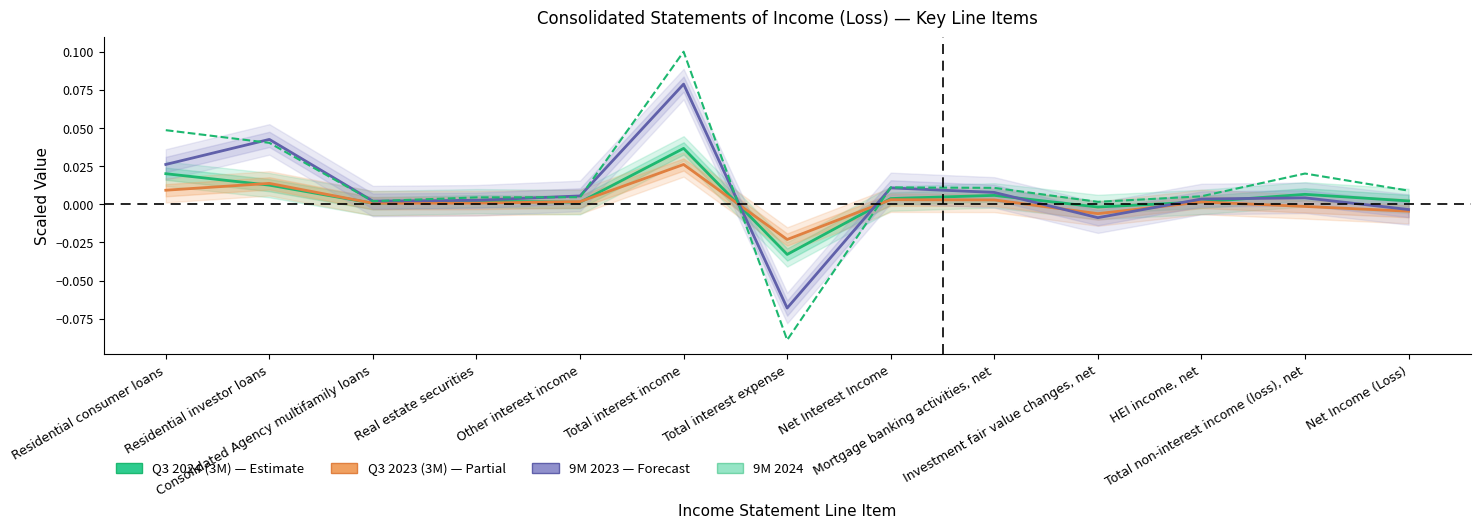

What are all the series names shown in the legend?

Q3 2024 (3M), Q3 2023 (3M), 9M 2023, 9M 2024